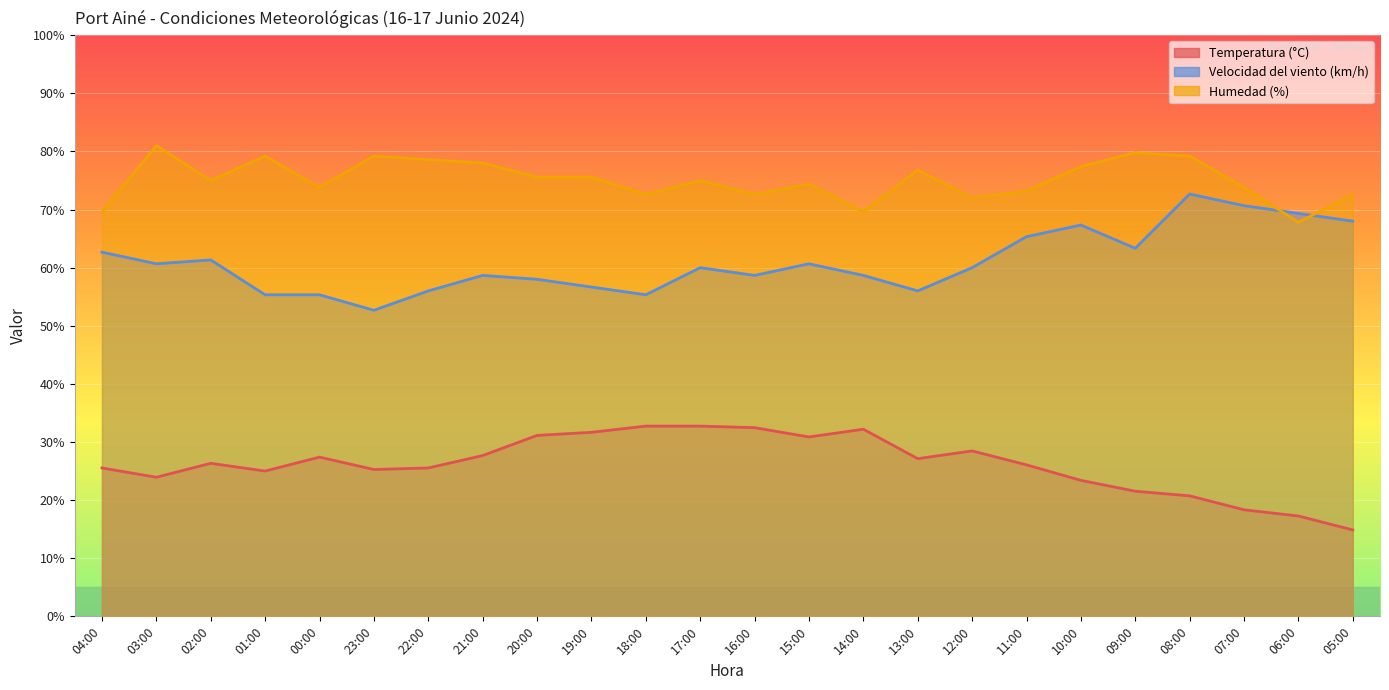

Which series has the largest total across all categories?

Humedad (%)